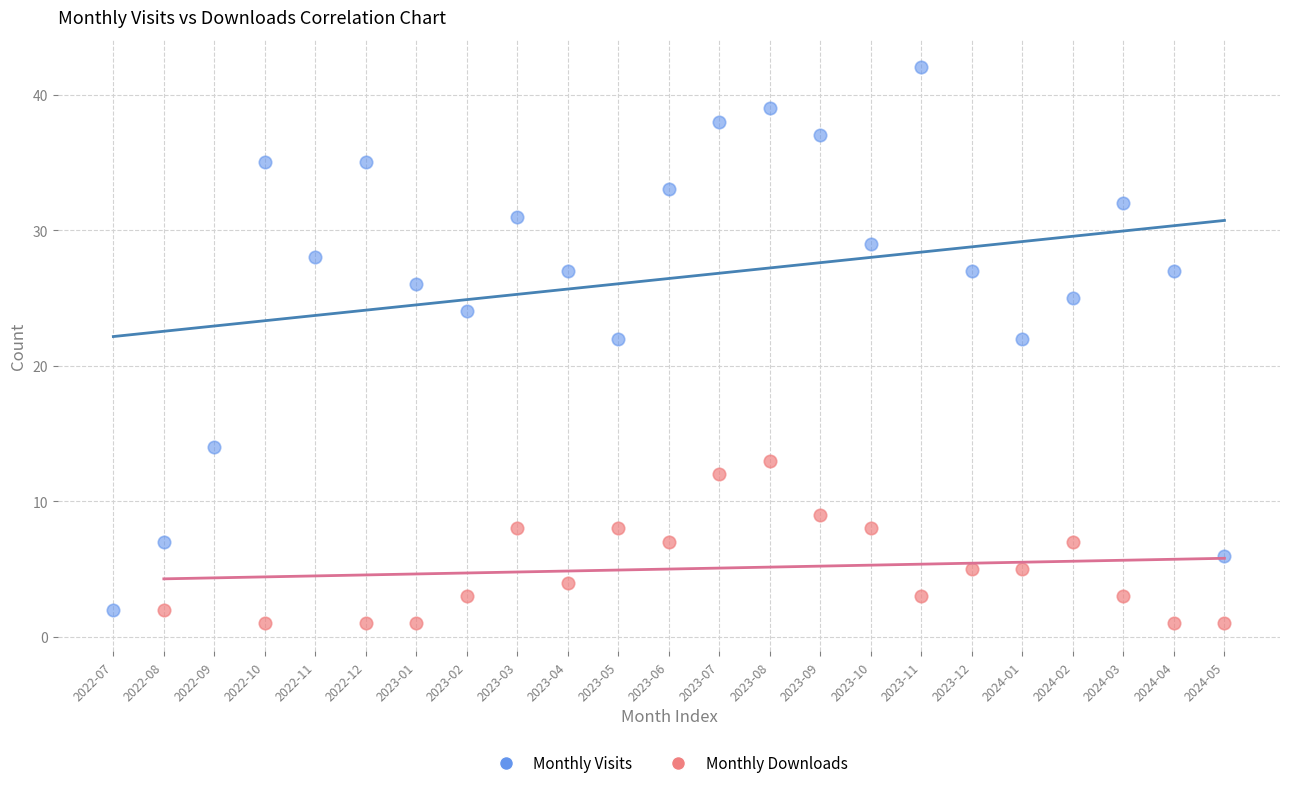

Which series has the largest Y range (max minus min)?

Monthly Visits